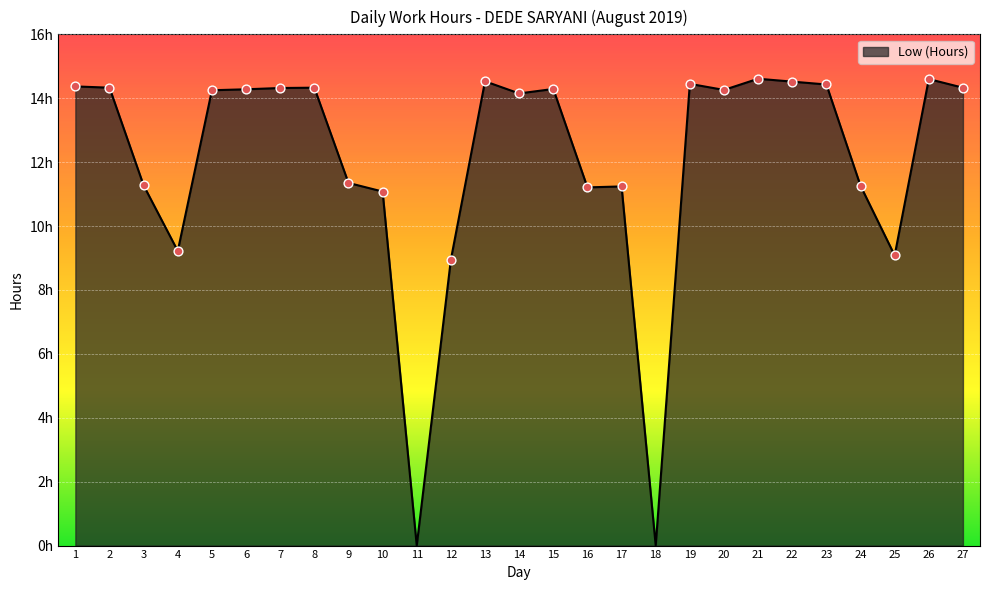

Which has a higher value, 12 or 10?

10